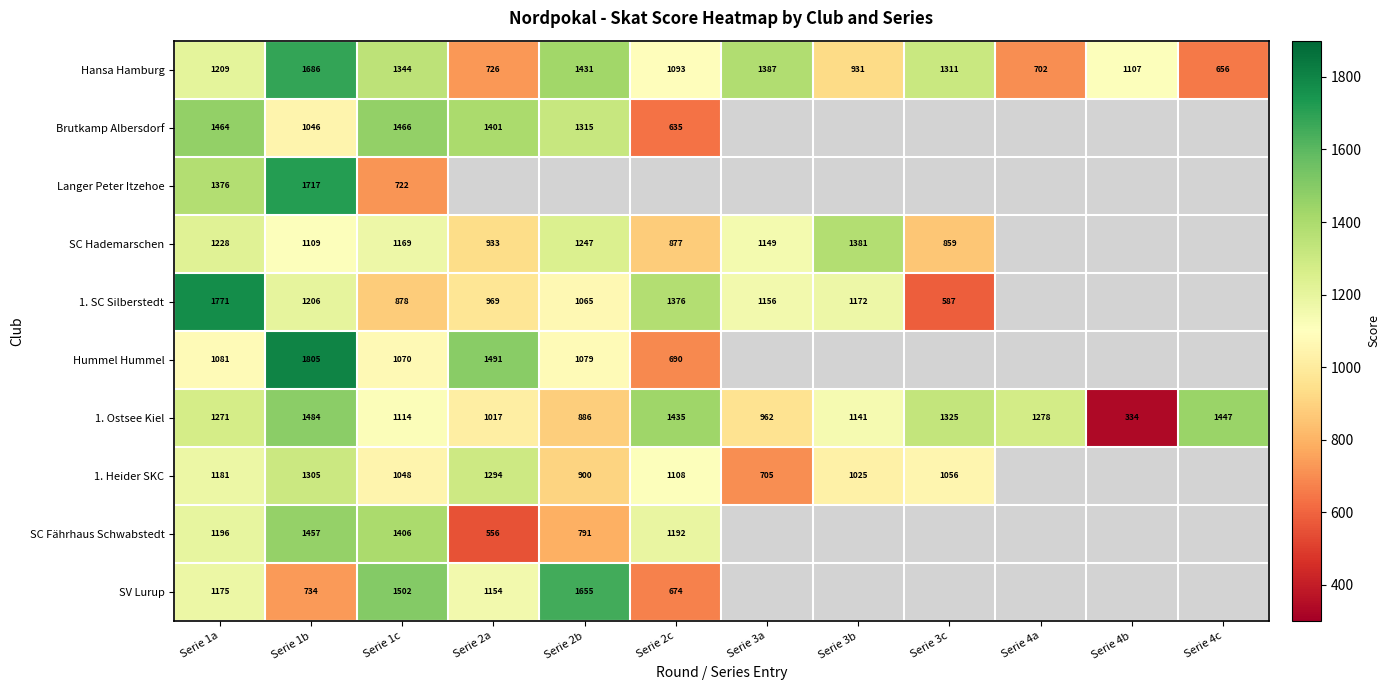

What value does the Hansa Hamburg series have at Serie 3c, to the nearest 10?

1310